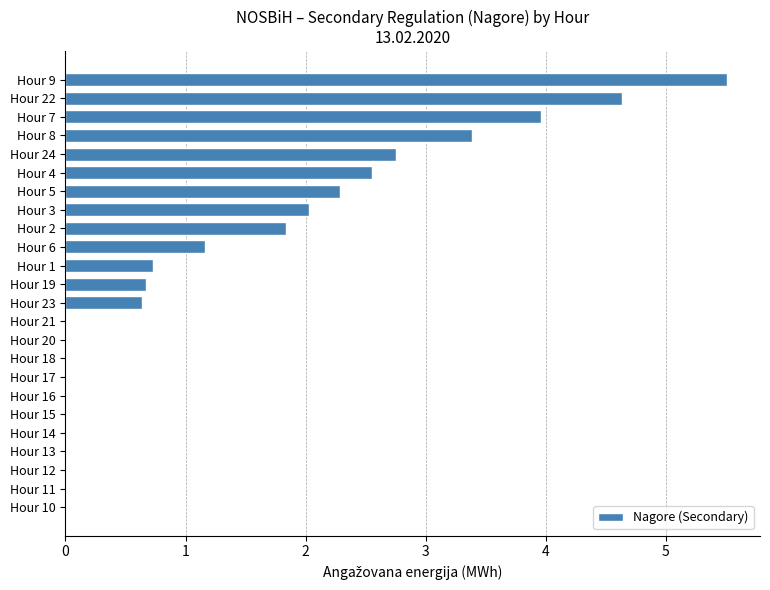

Between Hour 10 and Hour 6, which is larger?

Hour 6